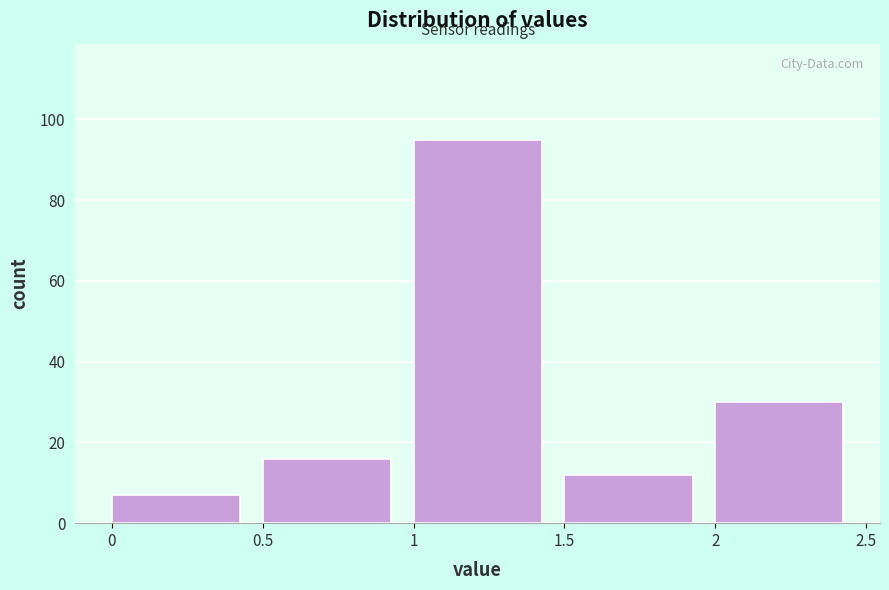

How tall is the bar that spans 1 to 1.5 on the x-axis? The values are not printed on the chart, so give them approximately, as read against the axis.

96